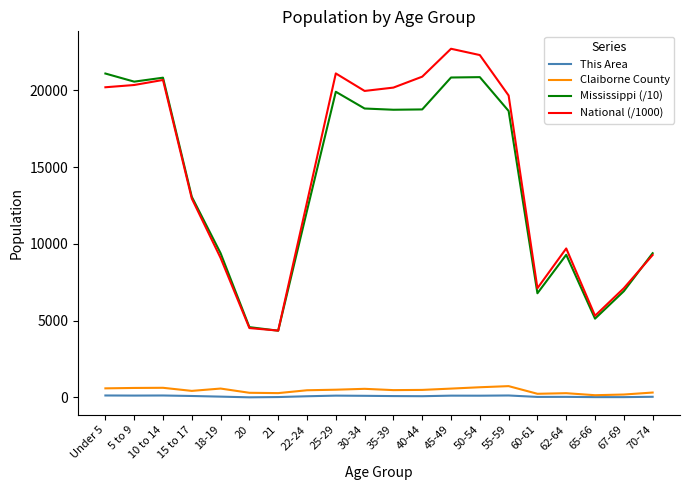

At how many categories does at least one series exceed 10420?

12